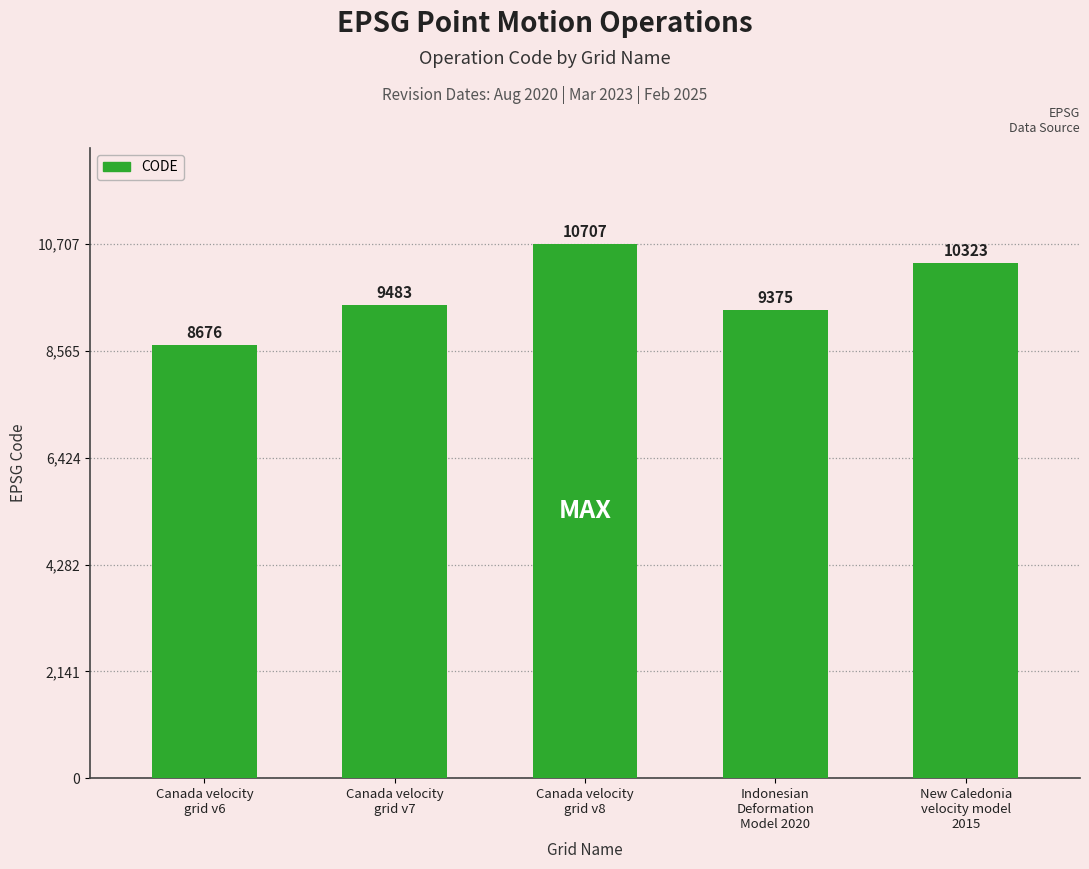

What is the change in value from Canada velocity
grid v8 to Indonesian
Deformation
Model 2020?

-1332